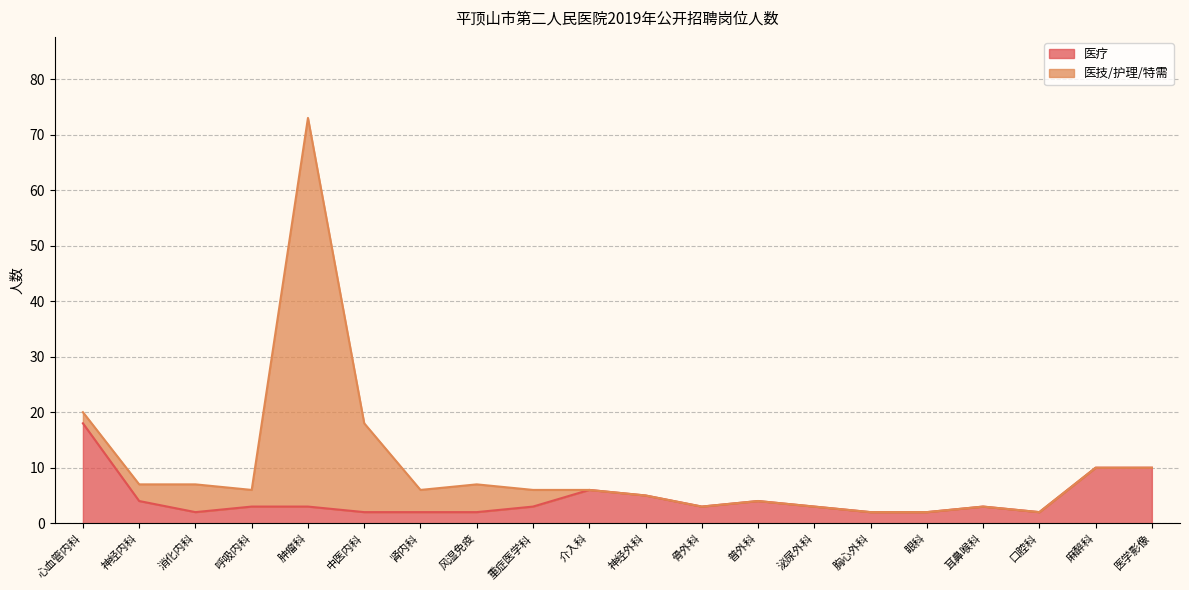

At which category does the chart reach its minimum across all series?

消化内科